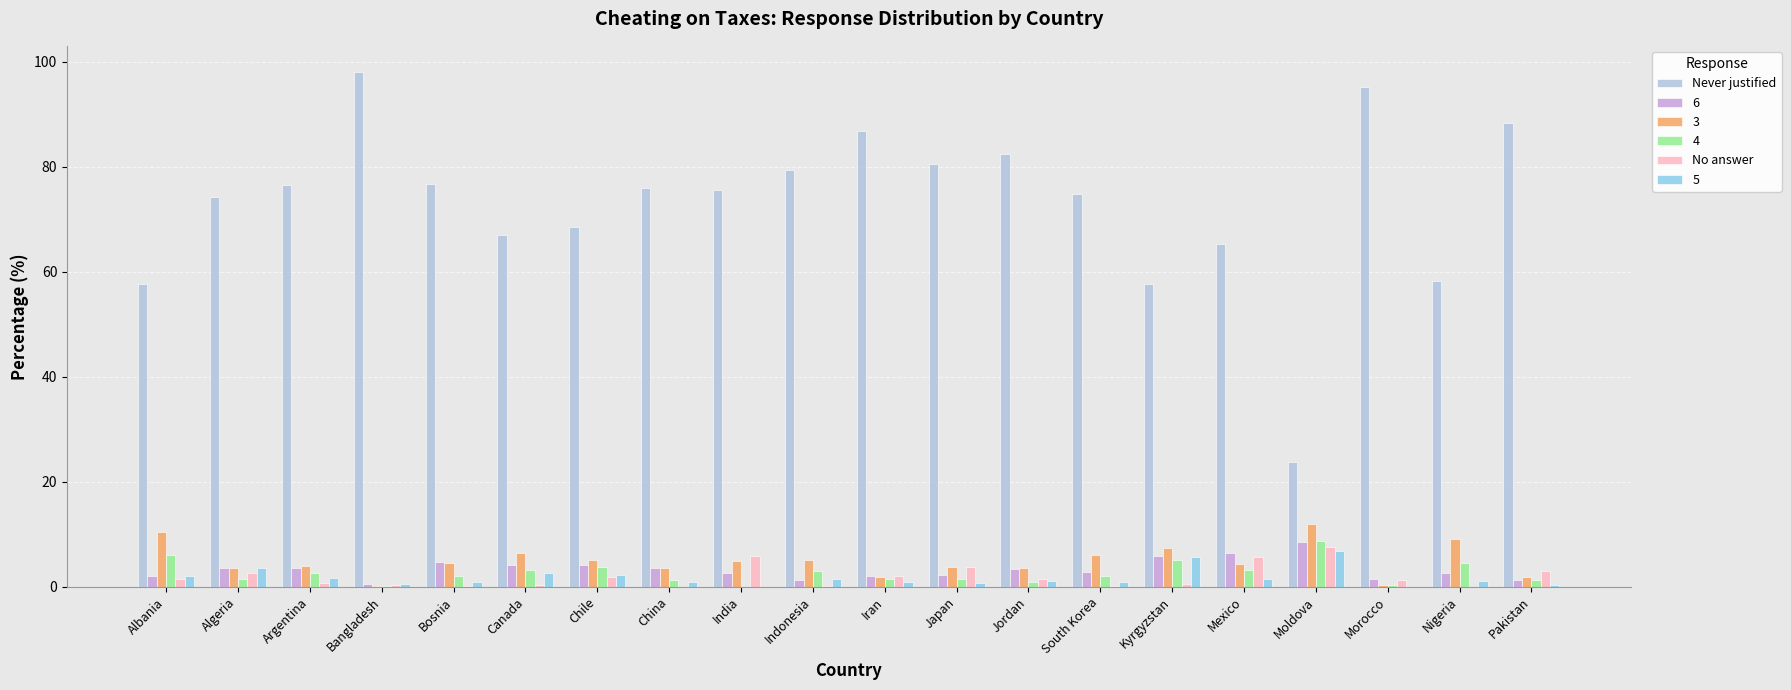

The Never justified series shows 76.6 at Argentina. True or false?

True